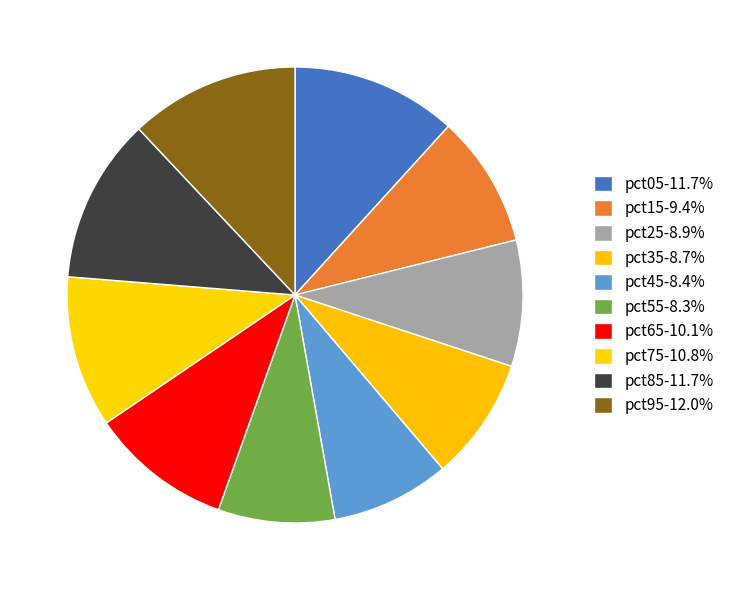

What percentage is the pct15 slice, to the nearest percent?

9%